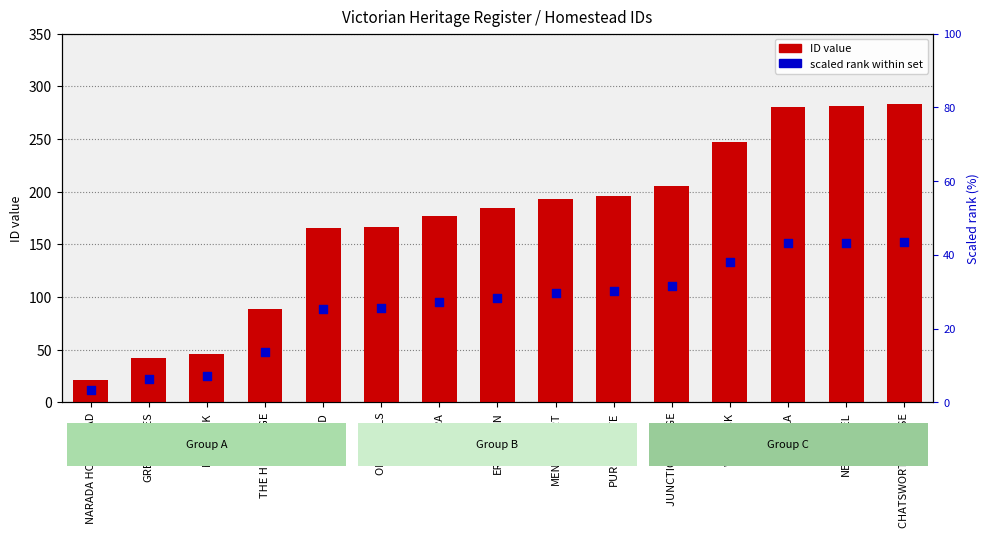

What is the total value across all series at GREYSTONES?

48.5